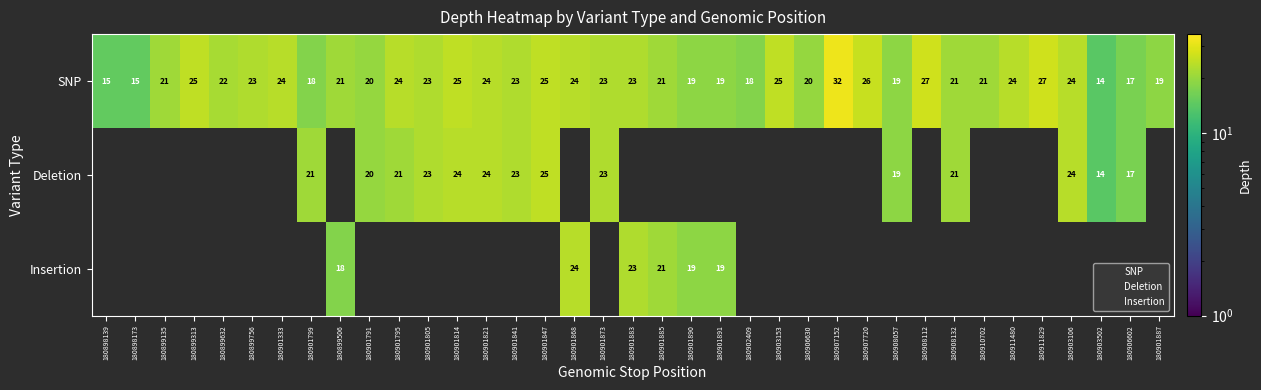

Is it true that SNP equals 17.0 at 180906602?

True